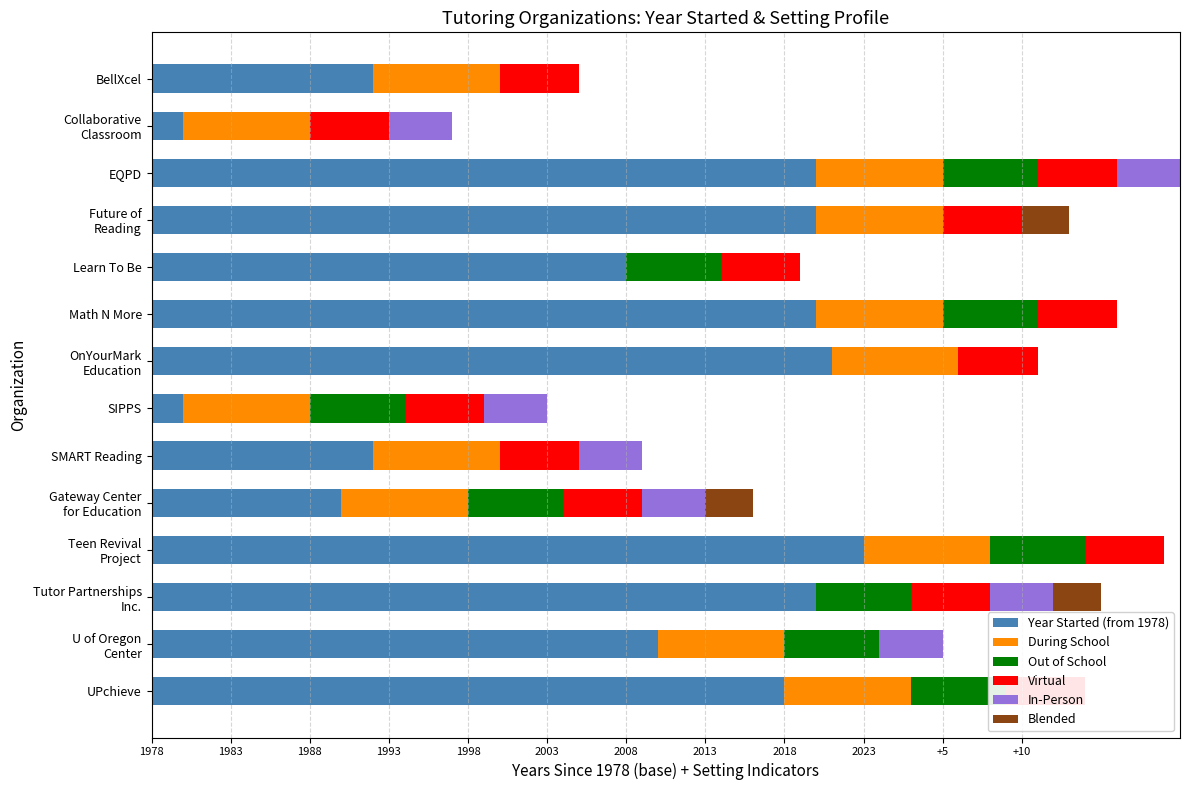

What is the sum of the Out of School values at Collaborative Classroom and Gateway Center for Education?

6